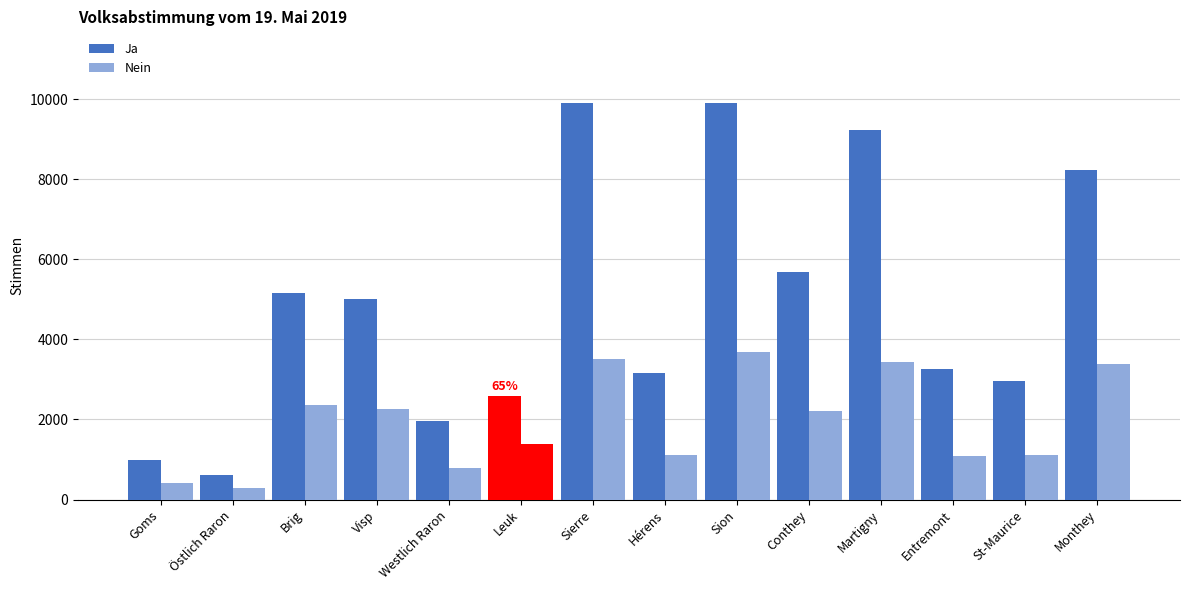

What is the highest value of the Nein series?

3680